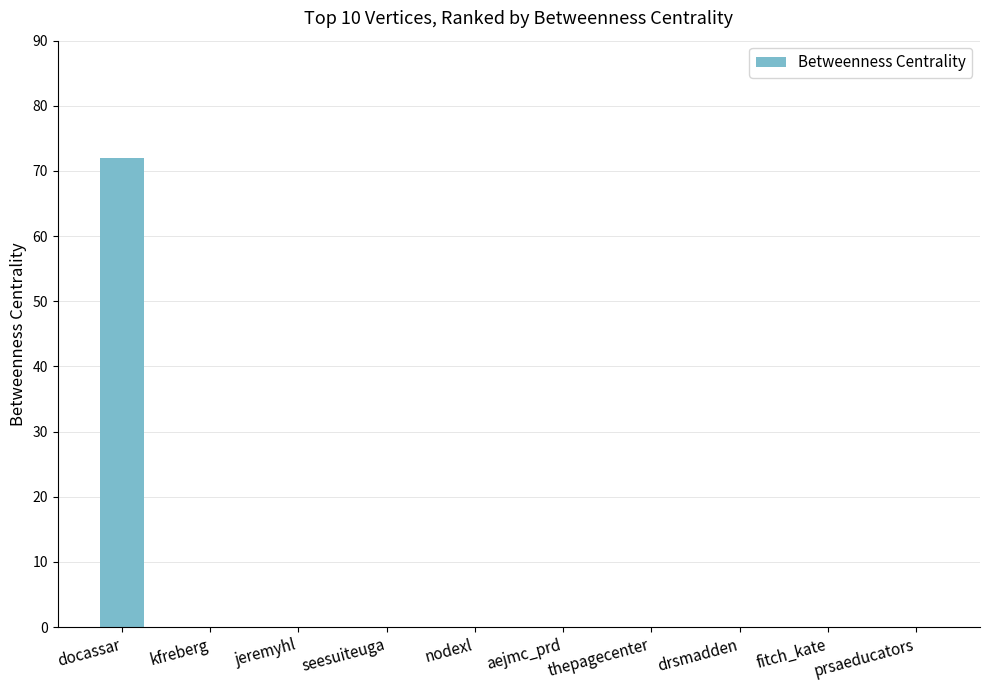

The chart shows a value of -37 at kfreberg. True or false?

False